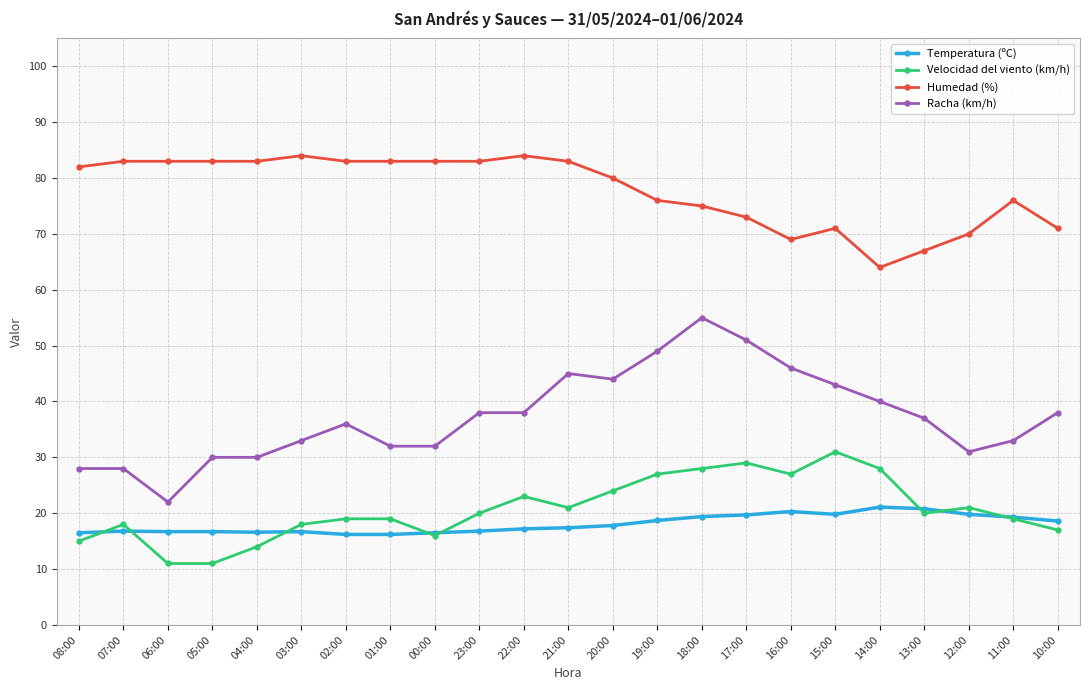

True or false: Humedad (%) has more than 1 points higher than both neighbors.

True